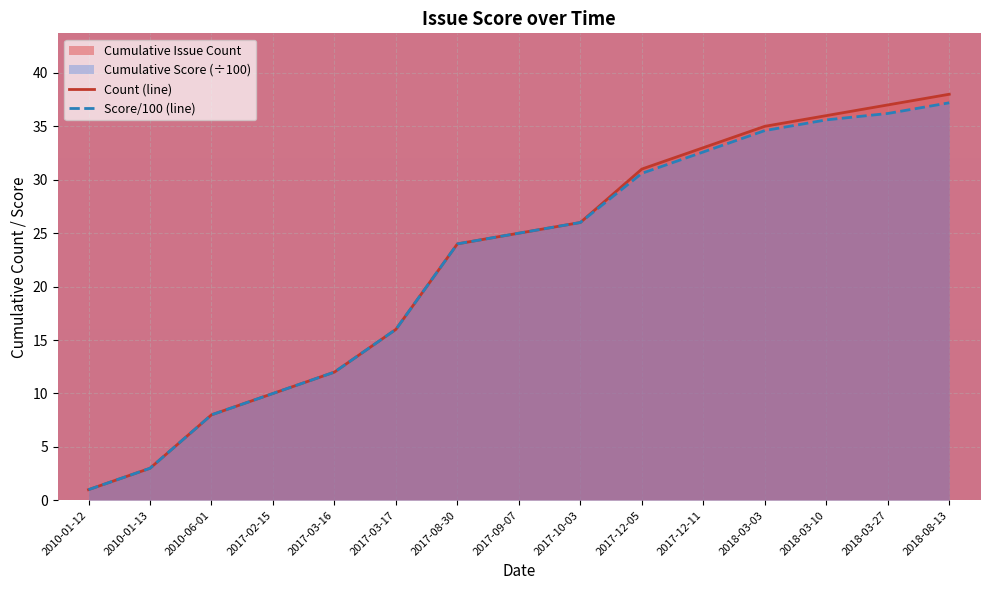

List the labels in order of Count (line) value, smallest first.

2010-01-12, 2010-01-13, 2010-06-01, 2017-02-15, 2017-03-16, 2017-03-17, 2017-08-30, 2017-09-07, 2017-10-03, 2017-12-05, 2017-12-11, 2018-03-03, 2018-03-10, 2018-03-27, 2018-08-13